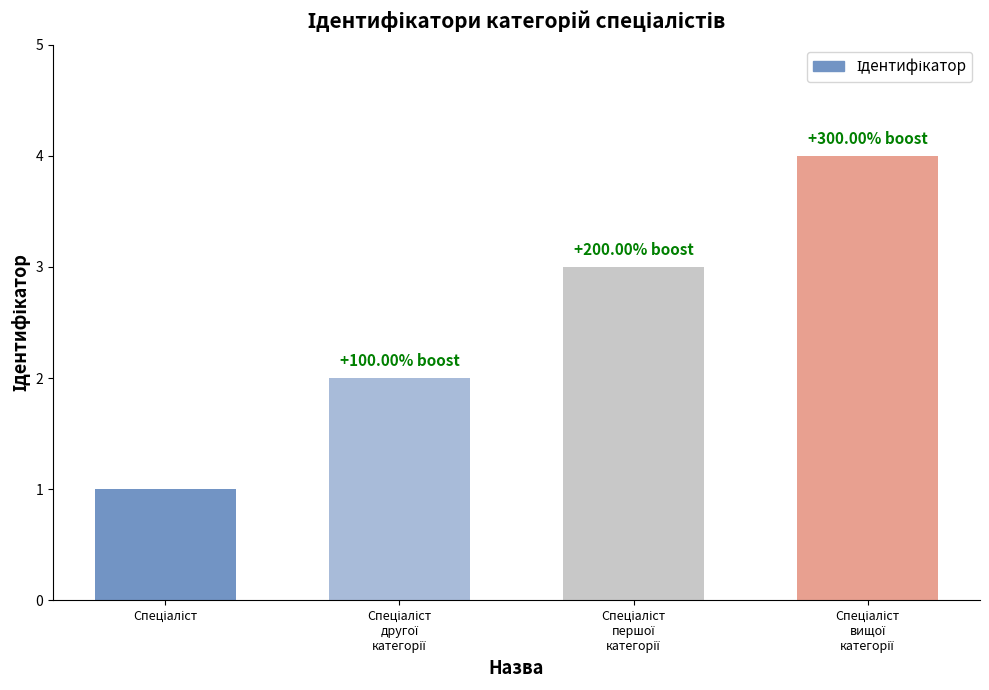

How many categories are shown in the chart?

4